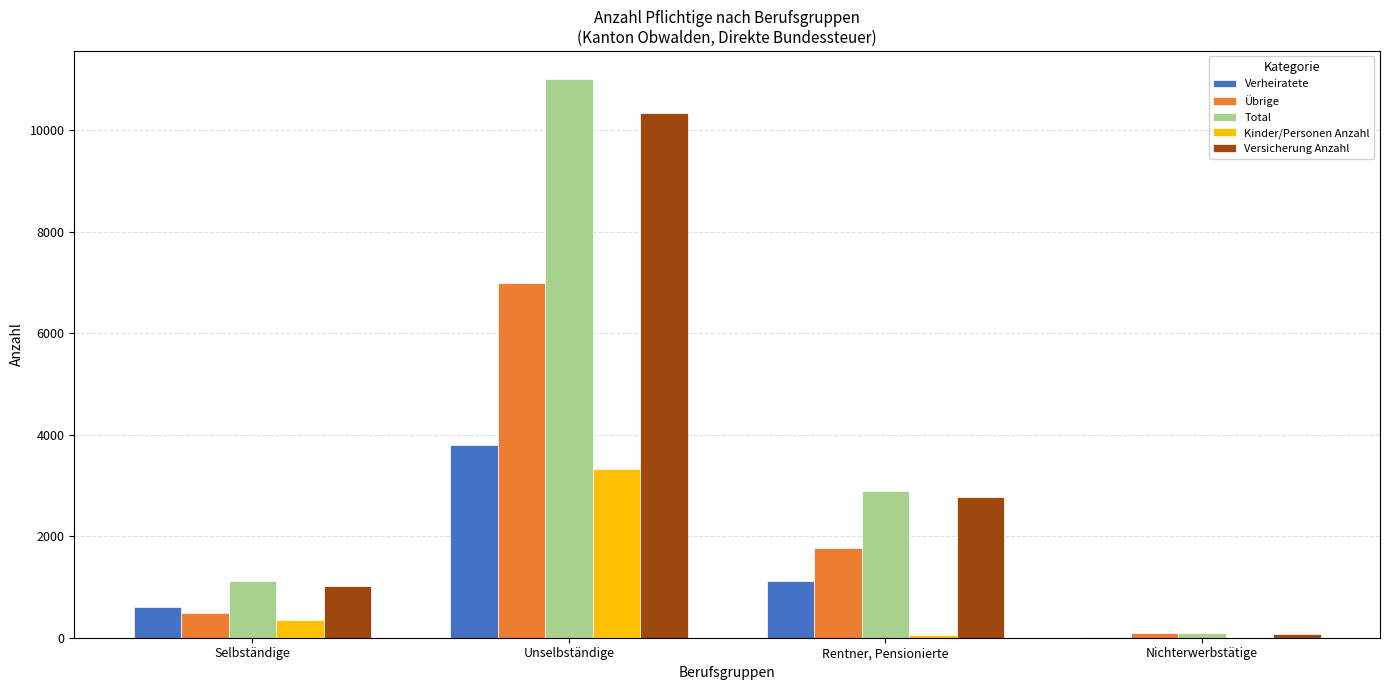

Is the value of Übrige at Unselbständige greater than the value of Kinder/Personen Anzahl at Rentner, Pensionierte?

Yes